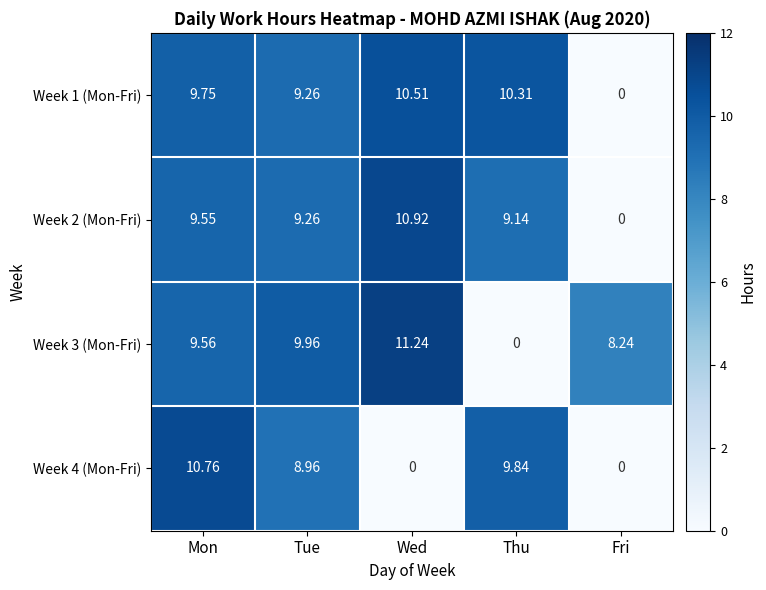

List the labels in order of Week 1 (Mon-Fri) value, smallest first.

Fri, Tue, Mon, Thu, Wed